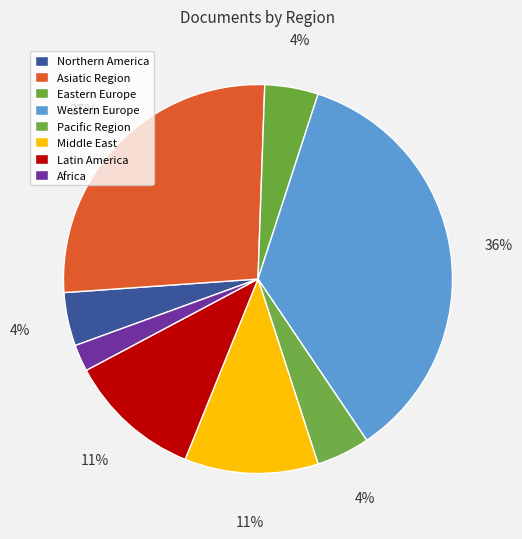

Count the number of slices in the pie.

8